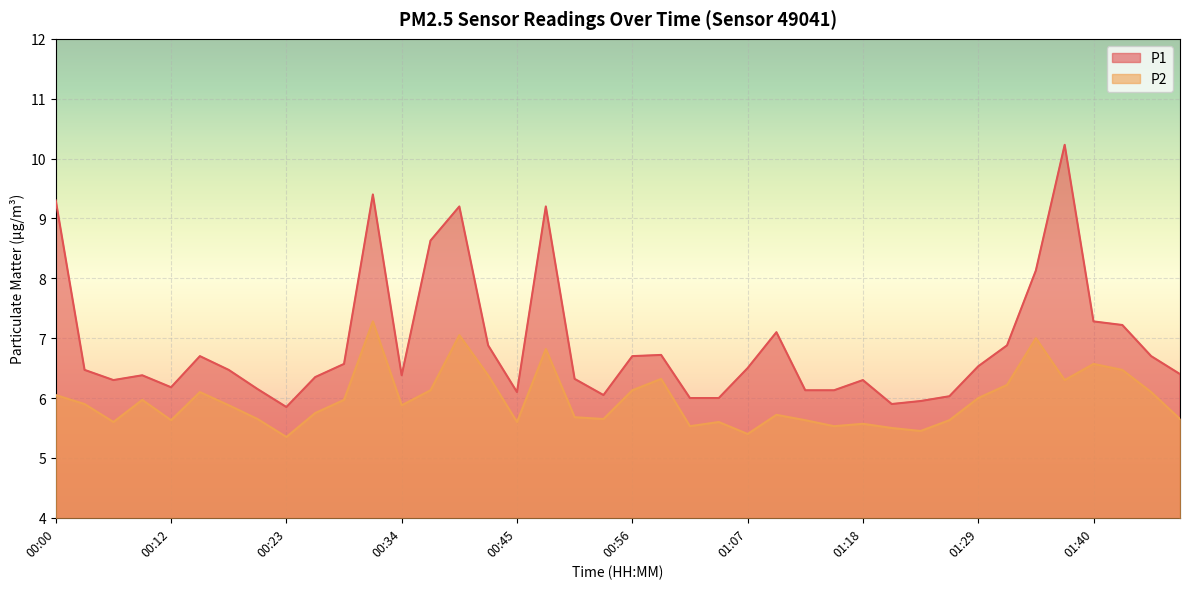

How many lines are shown in the chart?

2